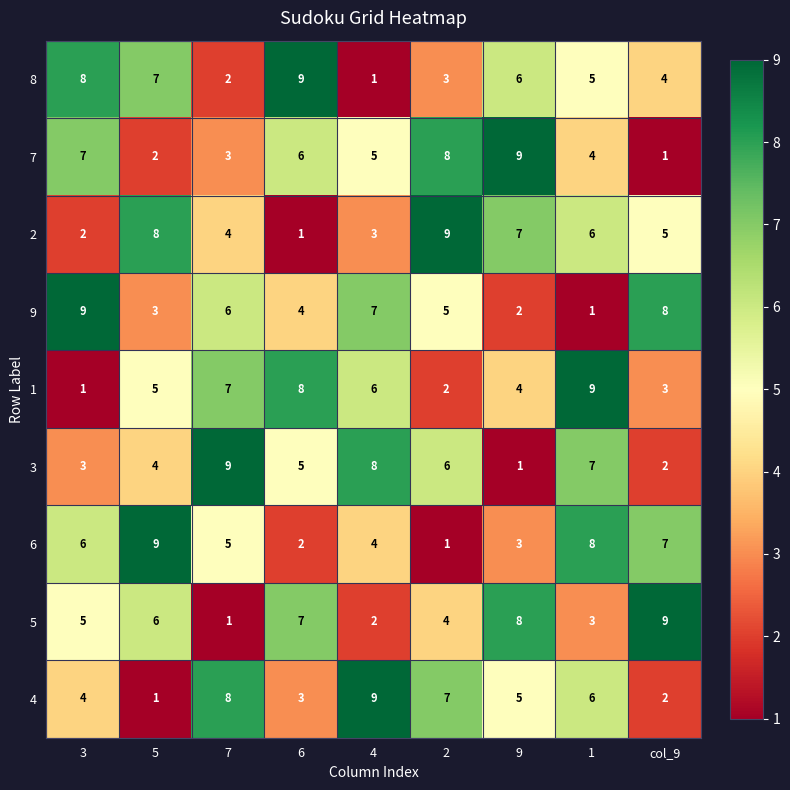

What is the difference between the highest and lowest values at 6?

8